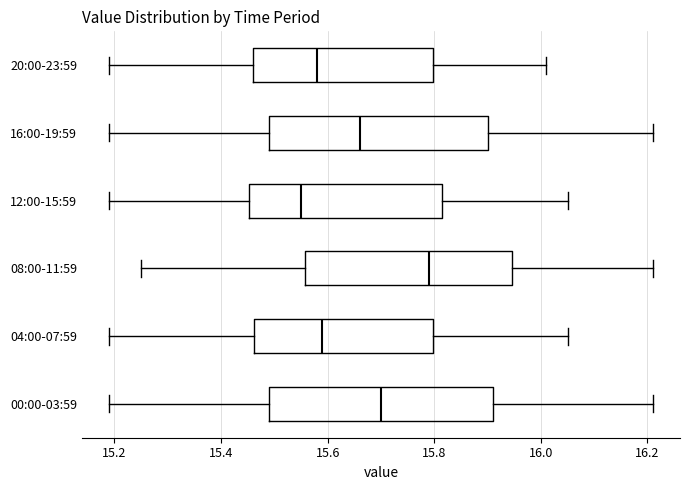

Reading bottom to top, read every box against the x-axis: the position of its median line, the range the box covers, and the ends of its whiskers. The values are not printed on the chart, so give them approximately, as read against the axis.

00:00-03:59: median 15.70, box 15.50 to 15.92, whiskers 15.20 to 16.22
04:00-07:59: median 15.60, box 15.46 to 15.80, whiskers 15.20 to 16.06
08:00-11:59: median 15.80, box 15.56 to 15.94, whiskers 15.26 to 16.22
12:00-15:59: median 15.56, box 15.46 to 15.82, whiskers 15.20 to 16.06
16:00-19:59: median 15.66, box 15.50 to 15.90, whiskers 15.20 to 16.22
20:00-23:59: median 15.58, box 15.46 to 15.80, whiskers 15.20 to 16.02